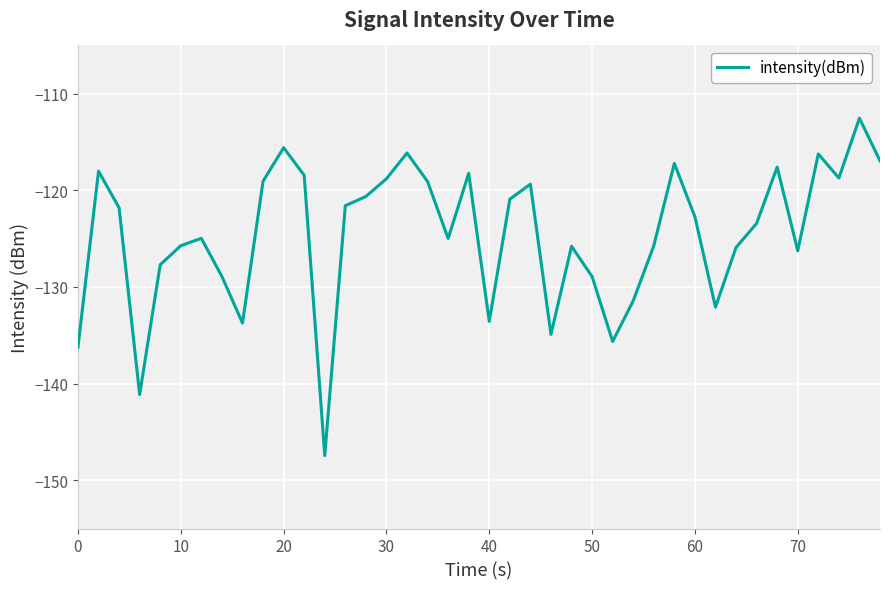

What is the maximum value shown in the chart?

-112.5